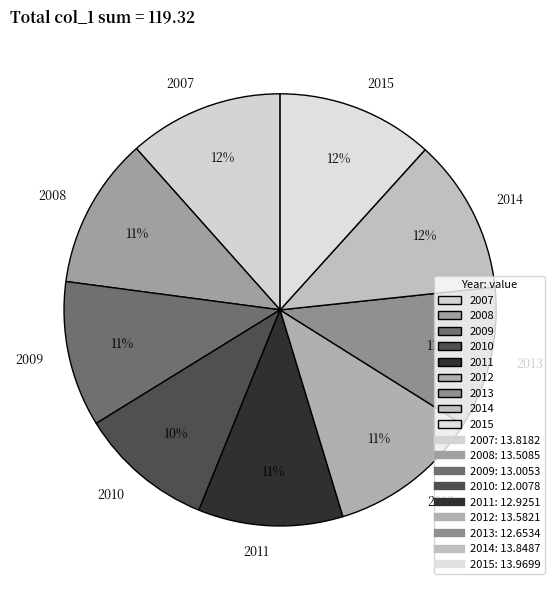

How many slices are in this pie chart?

9